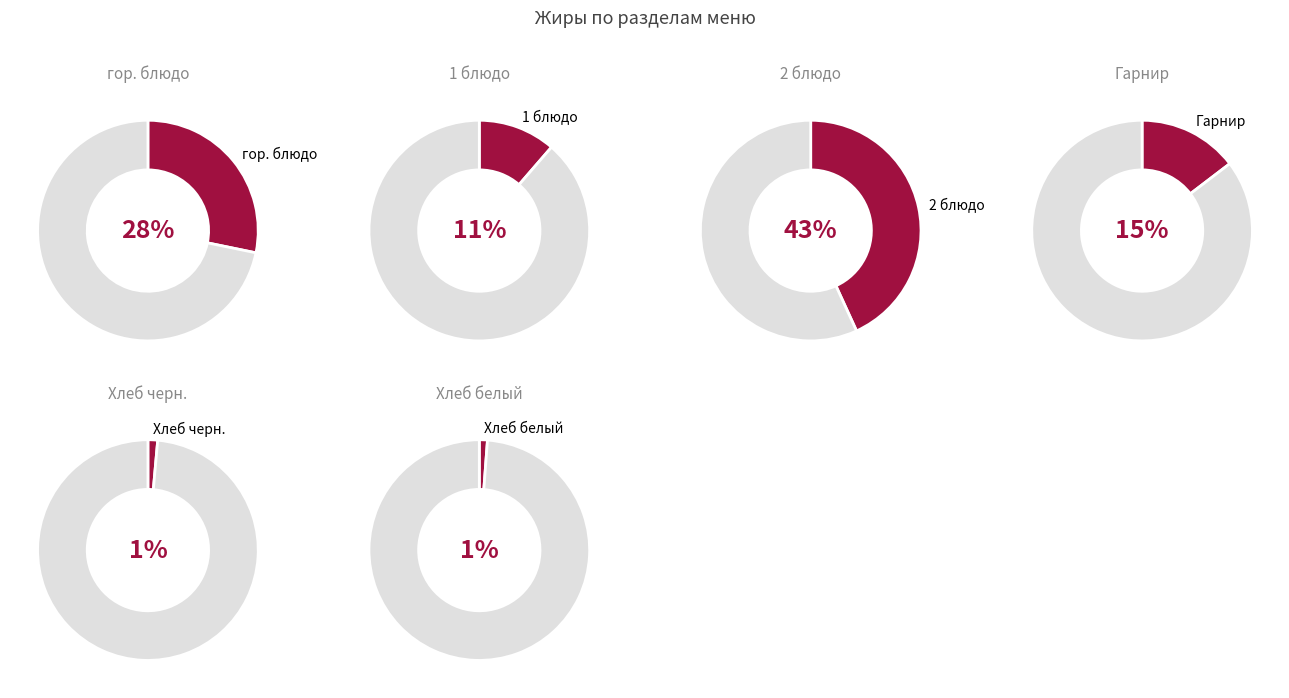

What percentage is the 1 блюдо slice, to the nearest percent?

11%